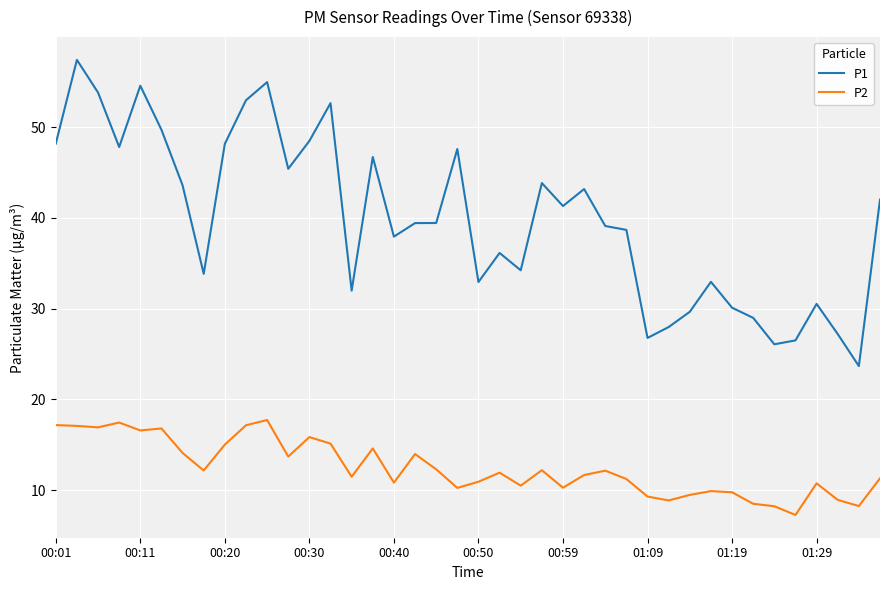

Which series has the largest total across all categories?

P1